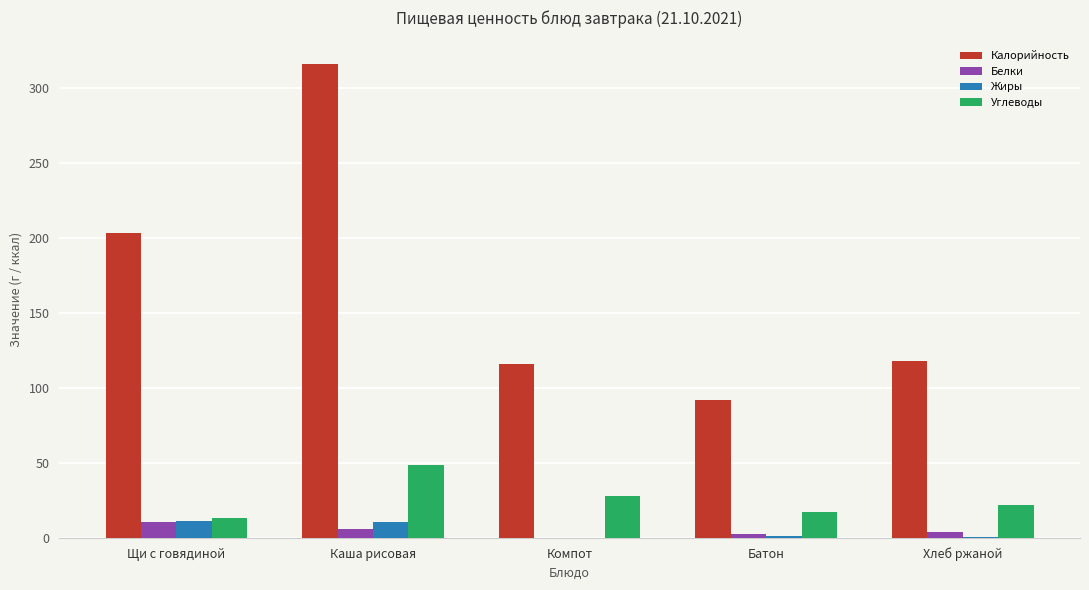

What is the maximum value for Белки?

10.8